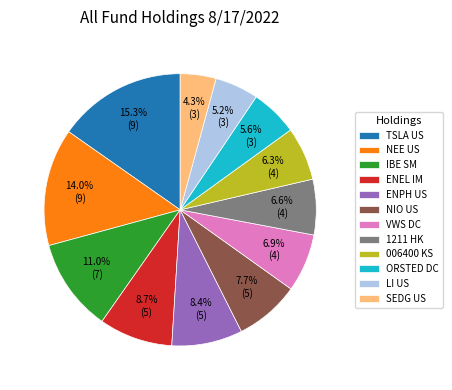

What percentage is the ENEL IM slice, to the nearest percent?

9%